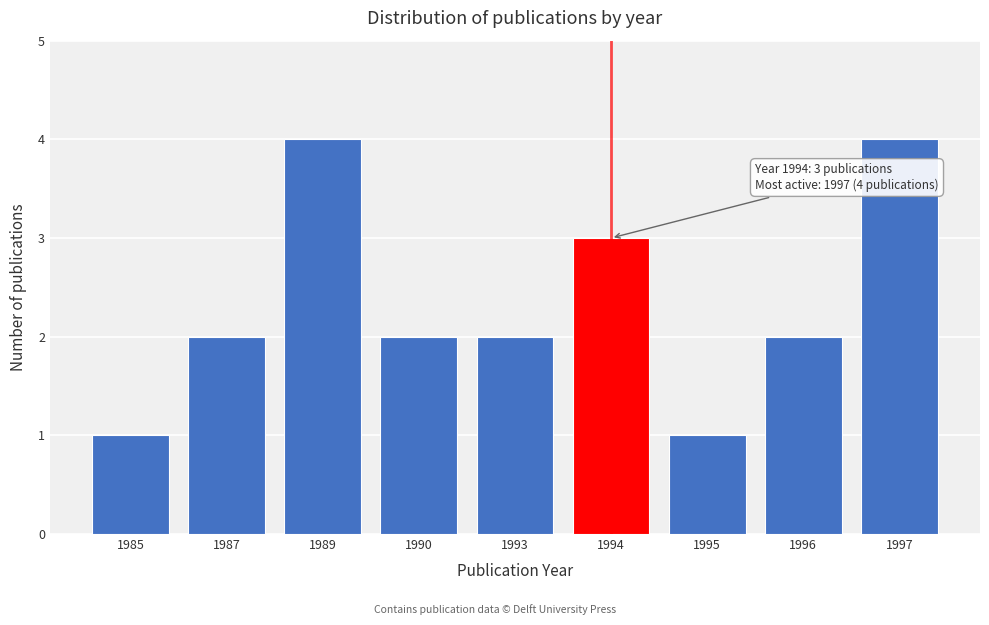

Reading left to right, extract all data points from this chart.

1985=1	1987=2	1989=4	1990=2	1993=2	1994=3	1995=1	1996=2	1997=4